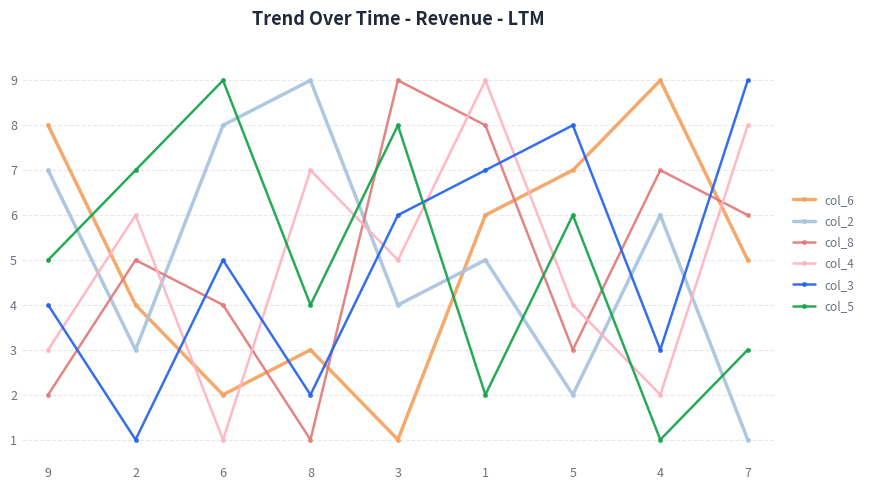

Reading right to left, list all the values displayed in this chart.

col_6: 7=5	4=9	5=7	1=6	3=1	8=3	6=2	2=4	9=8
col_2: 7=1	4=6	5=2	1=5	3=4	8=9	6=8	2=3	9=7
col_8: 7=6	4=7	5=3	1=8	3=9	8=1	6=4	2=5	9=2
col_4: 7=8	4=2	5=4	1=9	3=5	8=7	6=1	2=6	9=3
col_3: 7=9	4=3	5=8	1=7	3=6	8=2	6=5	2=1	9=4
col_5: 7=3	4=1	5=6	1=2	3=8	8=4	6=9	2=7	9=5